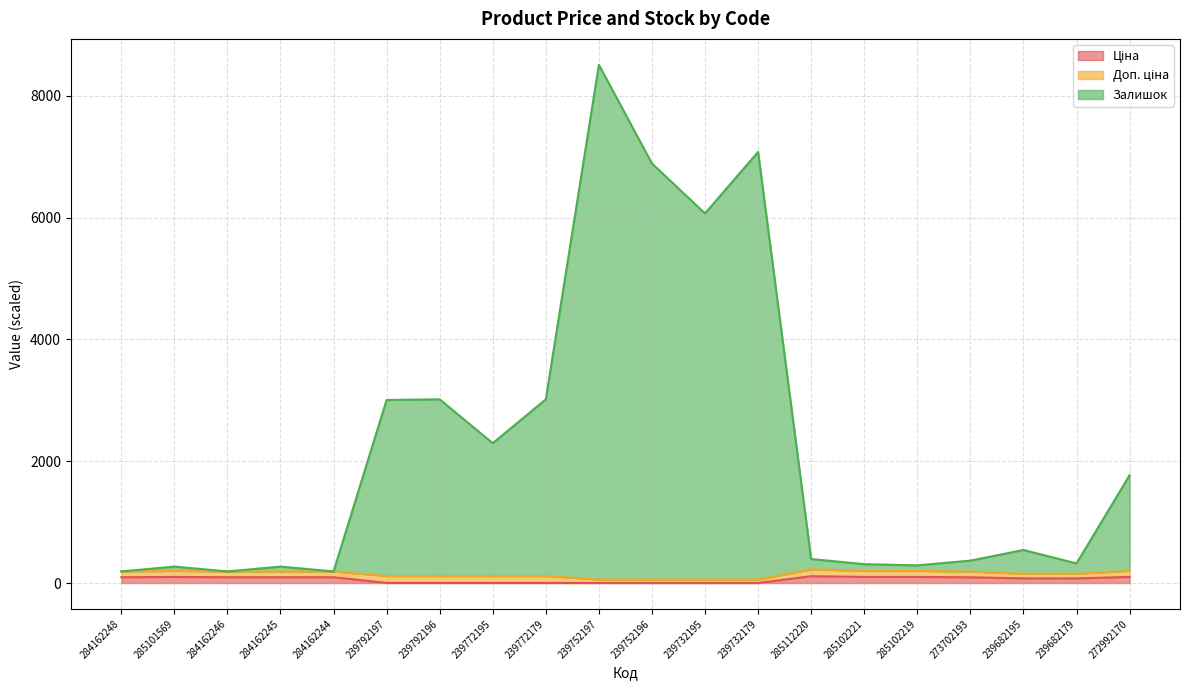

Which series has the widest spread of values?

Залишок